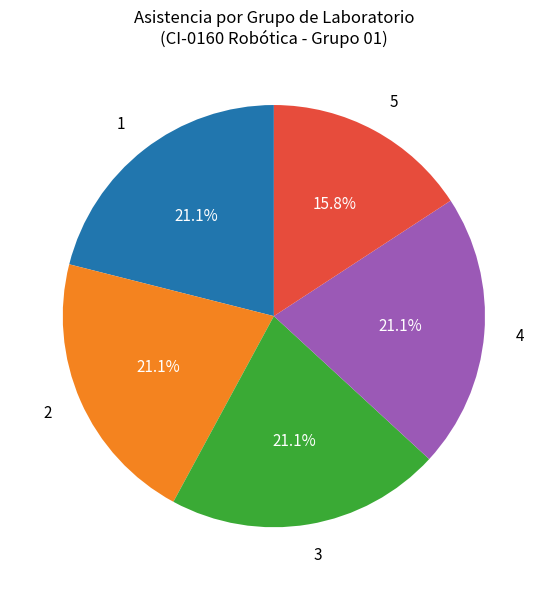

Does any single category account for the majority?

No